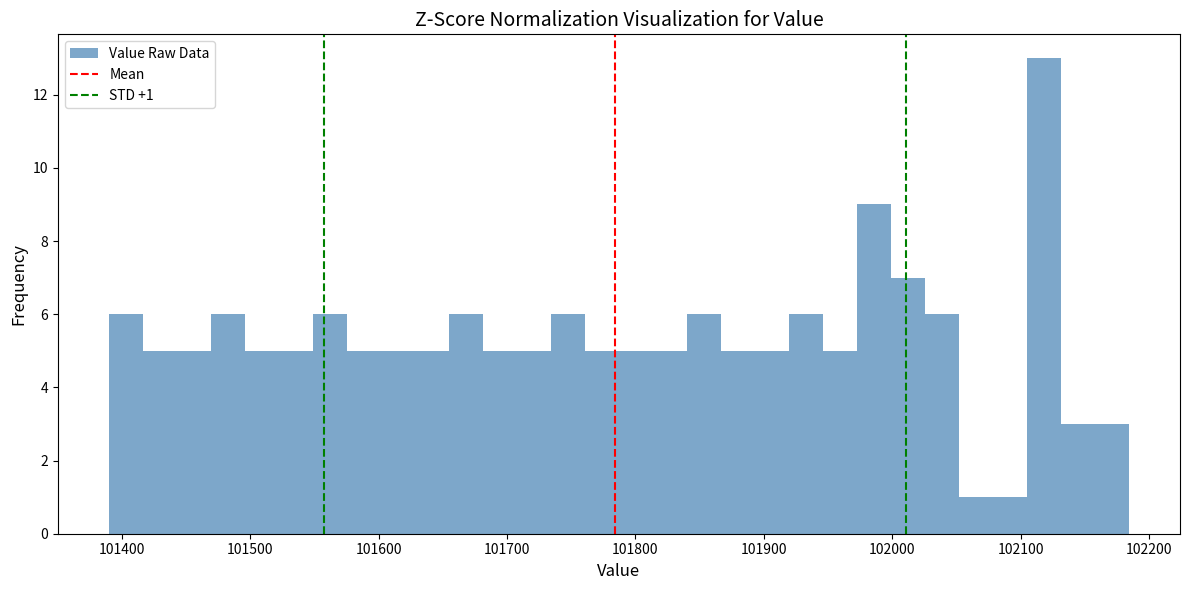

Read against the x-axis, roughly where is the centre of the tallest bar?

102120